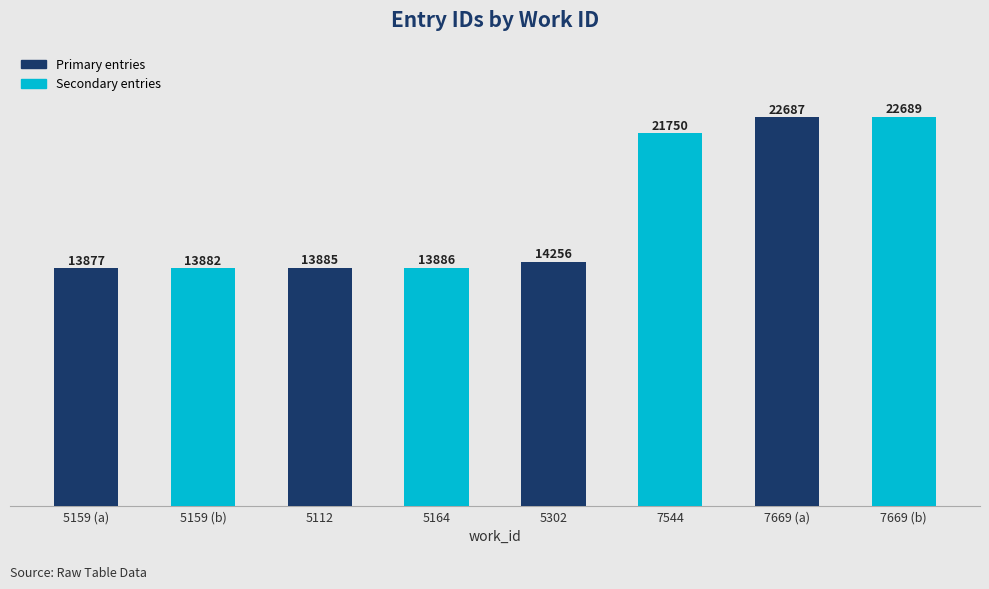

What is the sum of the values at 5159 (b) and 5159 (a)?

27759